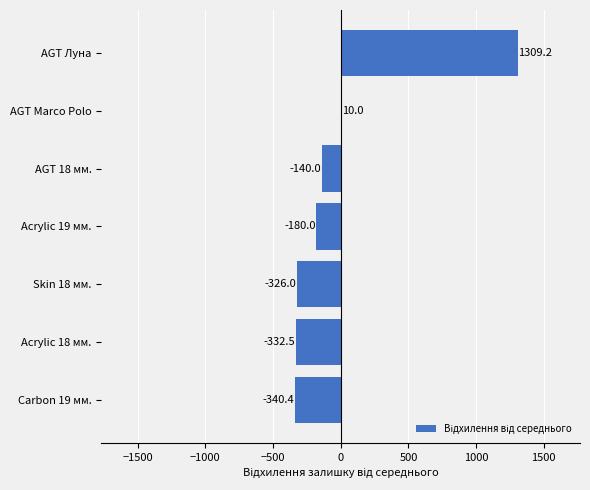

What is the sum of all values?

0.3